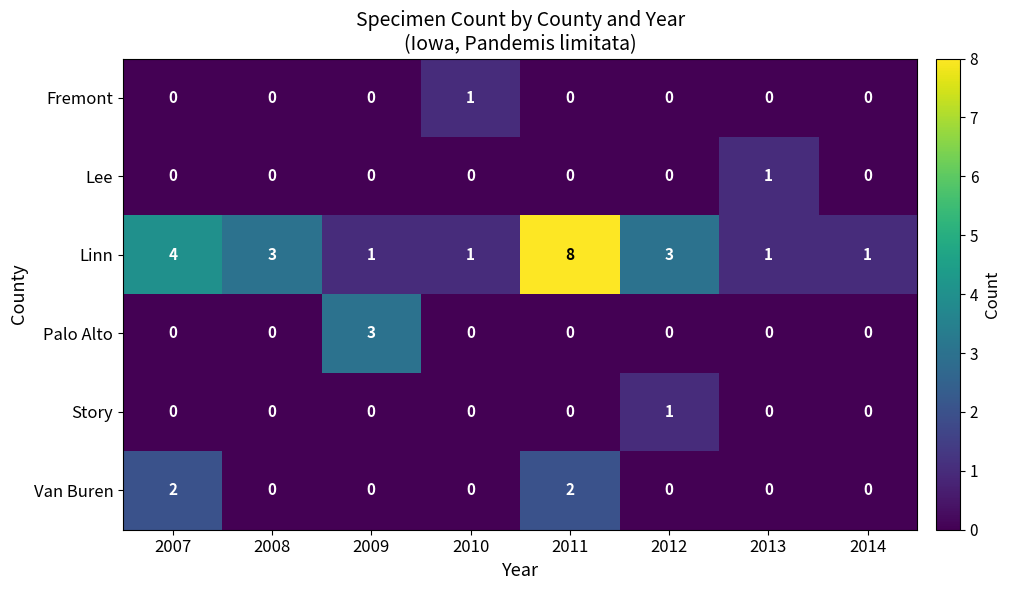

Where is Linn nearest to the value 4?

2007